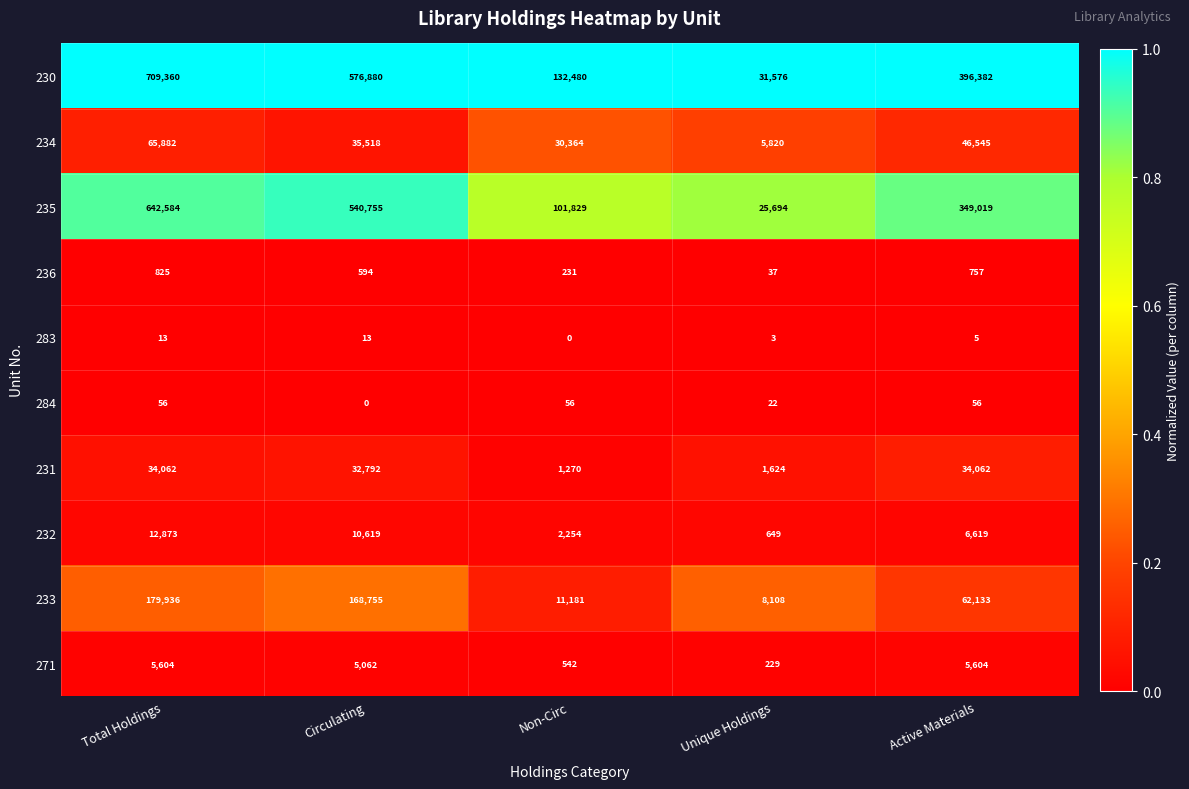

The value of 283 at Total Holdings is 13. True or false?

True